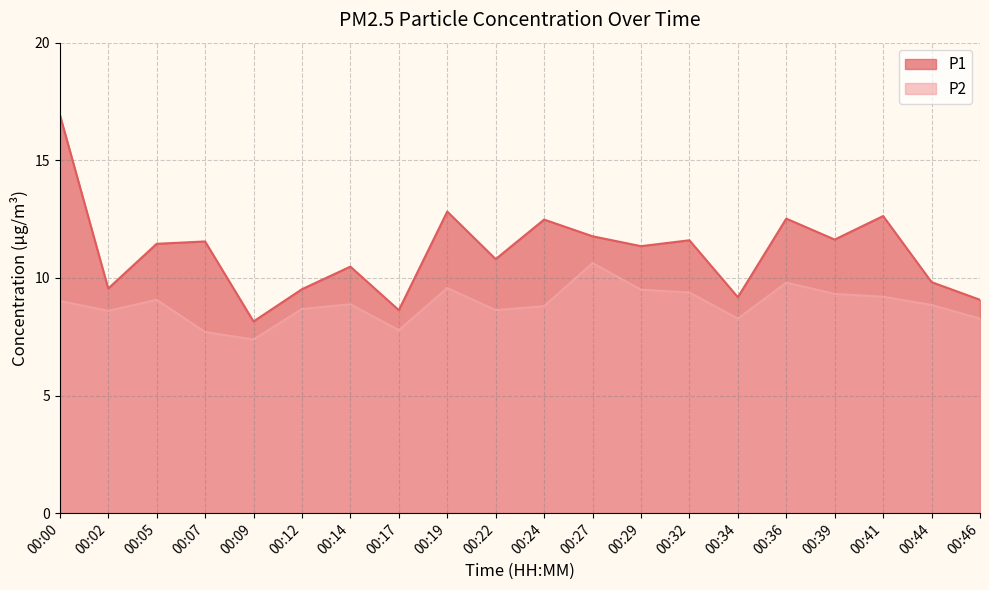

Is it true that P2 equals 7.7 at 00:07?

True